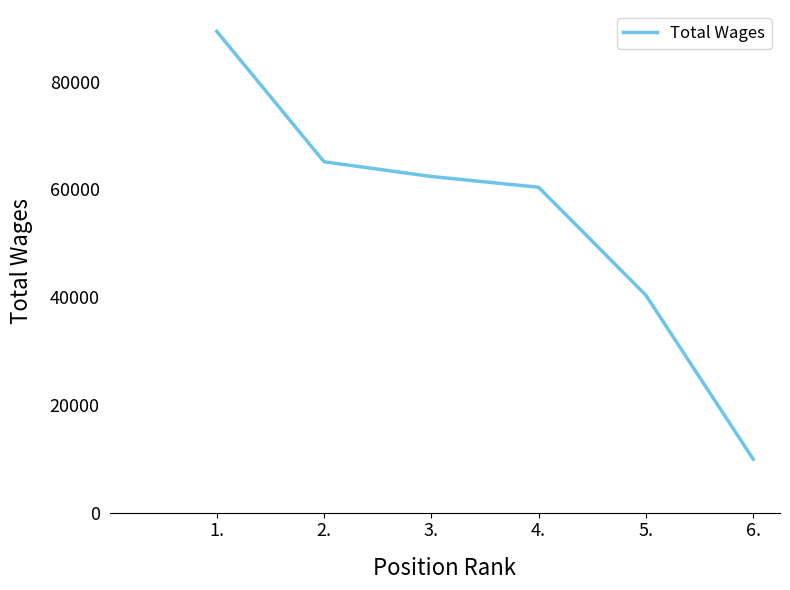

True or false: there are more than 2 points higher than both neighbors.

False